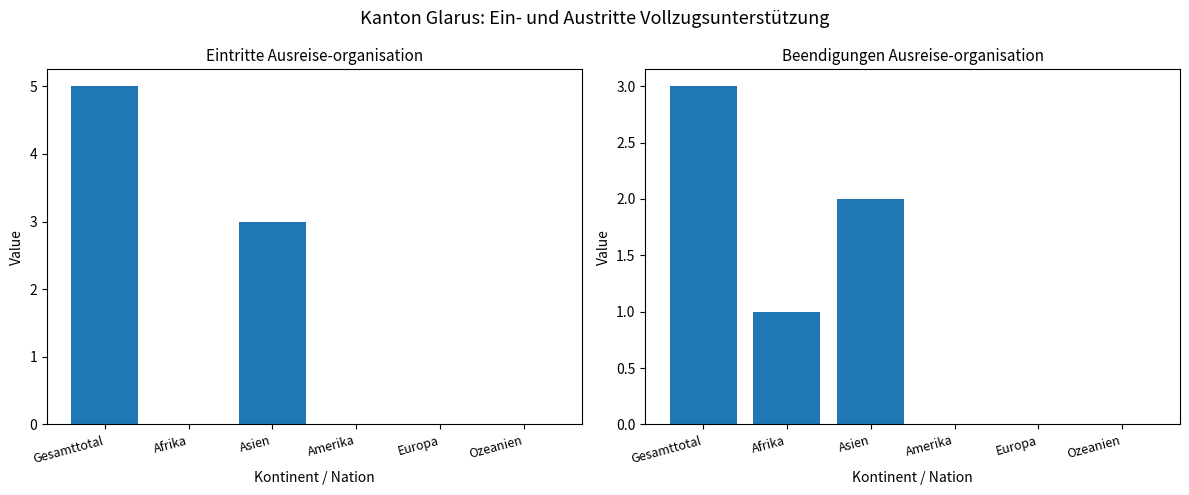

Is it true that Beendigungen Ausreise-organisation equals 2 at Amerika?

False